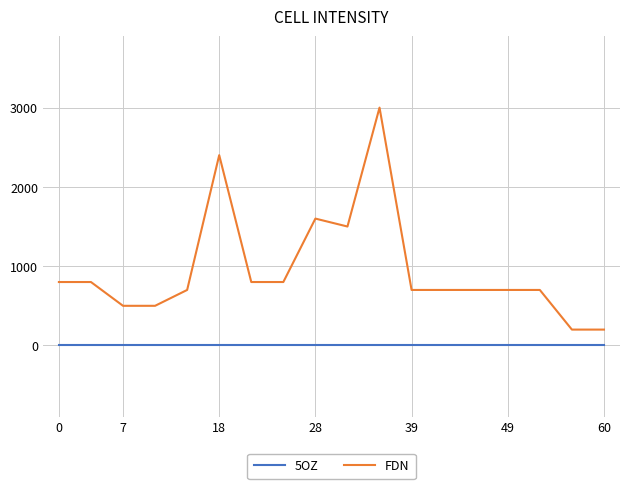

Which series has the largest range (max minus min)?

FDN